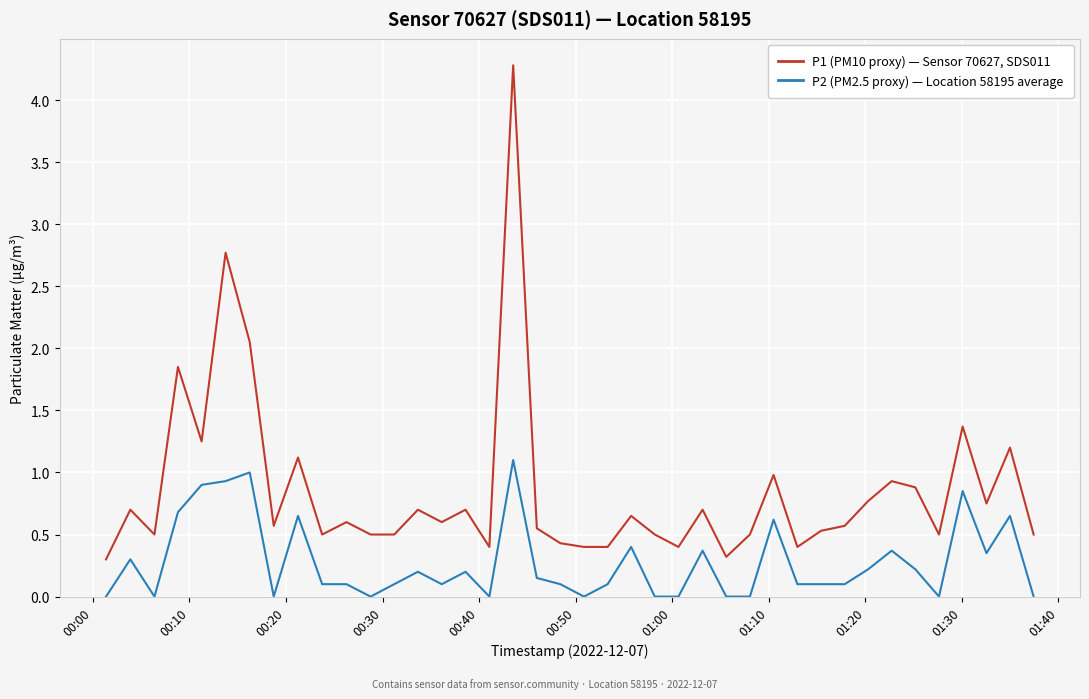

Which series has the widest spread of values?

P1 (PM10 proxy) — Sensor 70627, SDS011